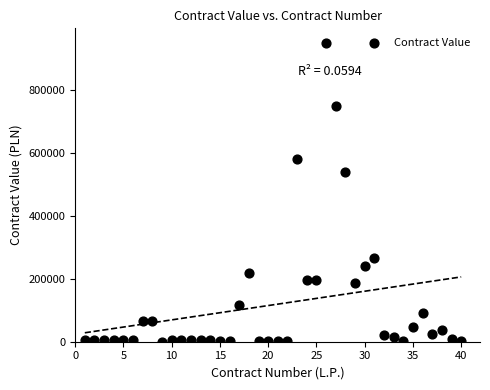

What Y value in the scatter plot is closest to 474684?

539557.7